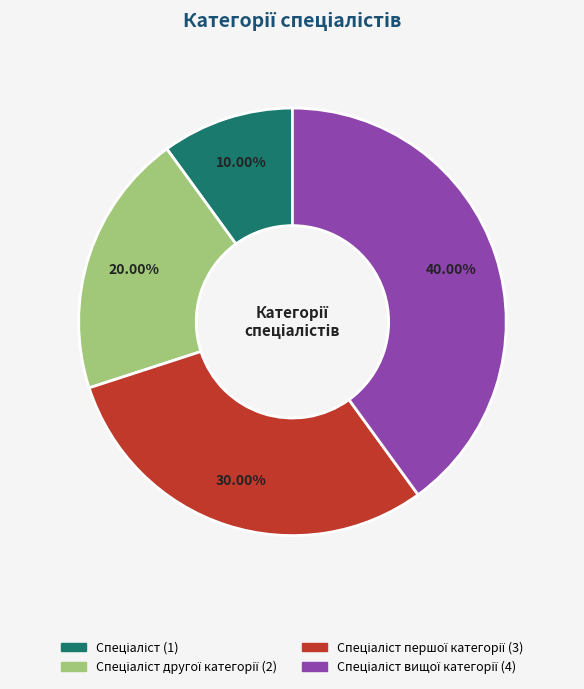

Is there a majority slice in this chart?

No